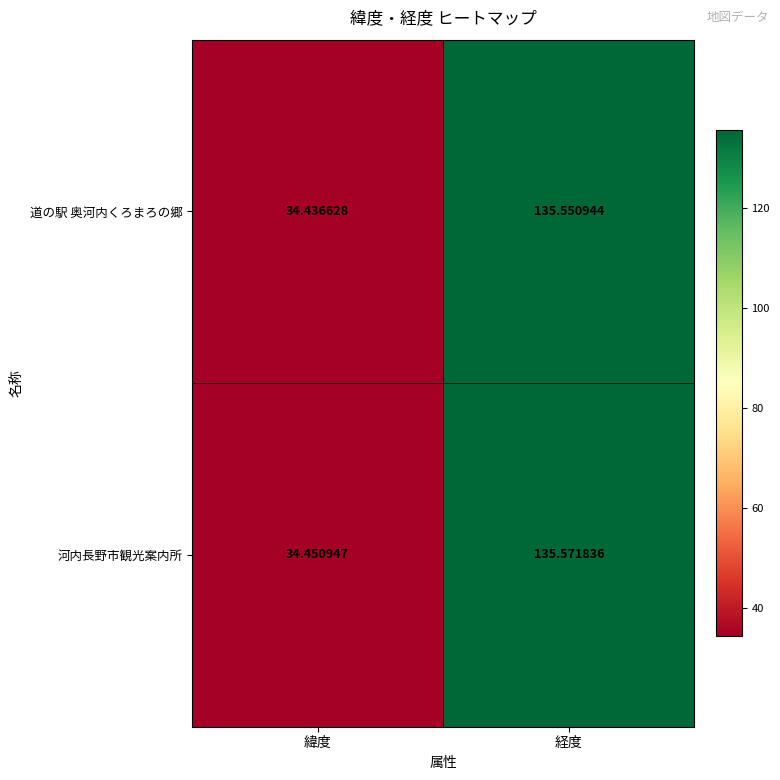

At which category is the sum across all series the highest?

経度